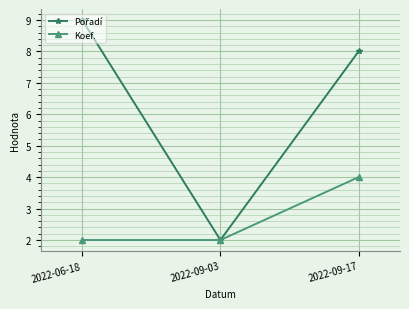

At which category is the sum across all series the highest?

2022-09-17